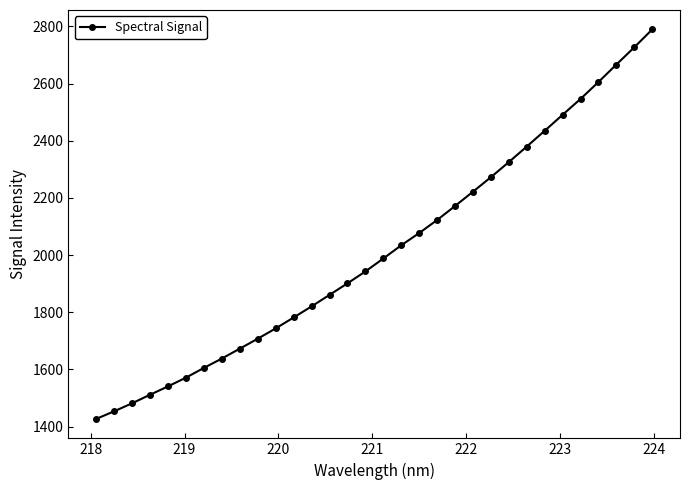

What is the value of the 16th point from the left?

1942.6